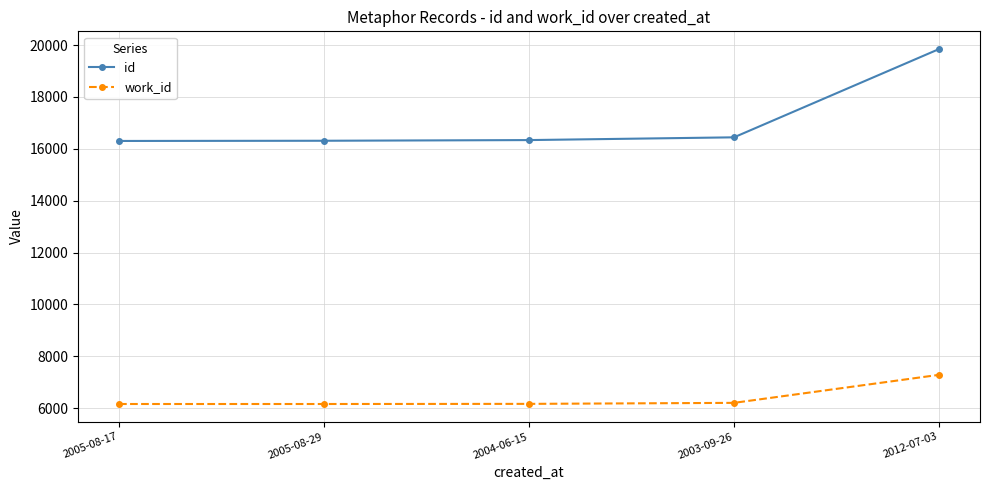

What is the label of the 3rd point from the right?

2004-06-15